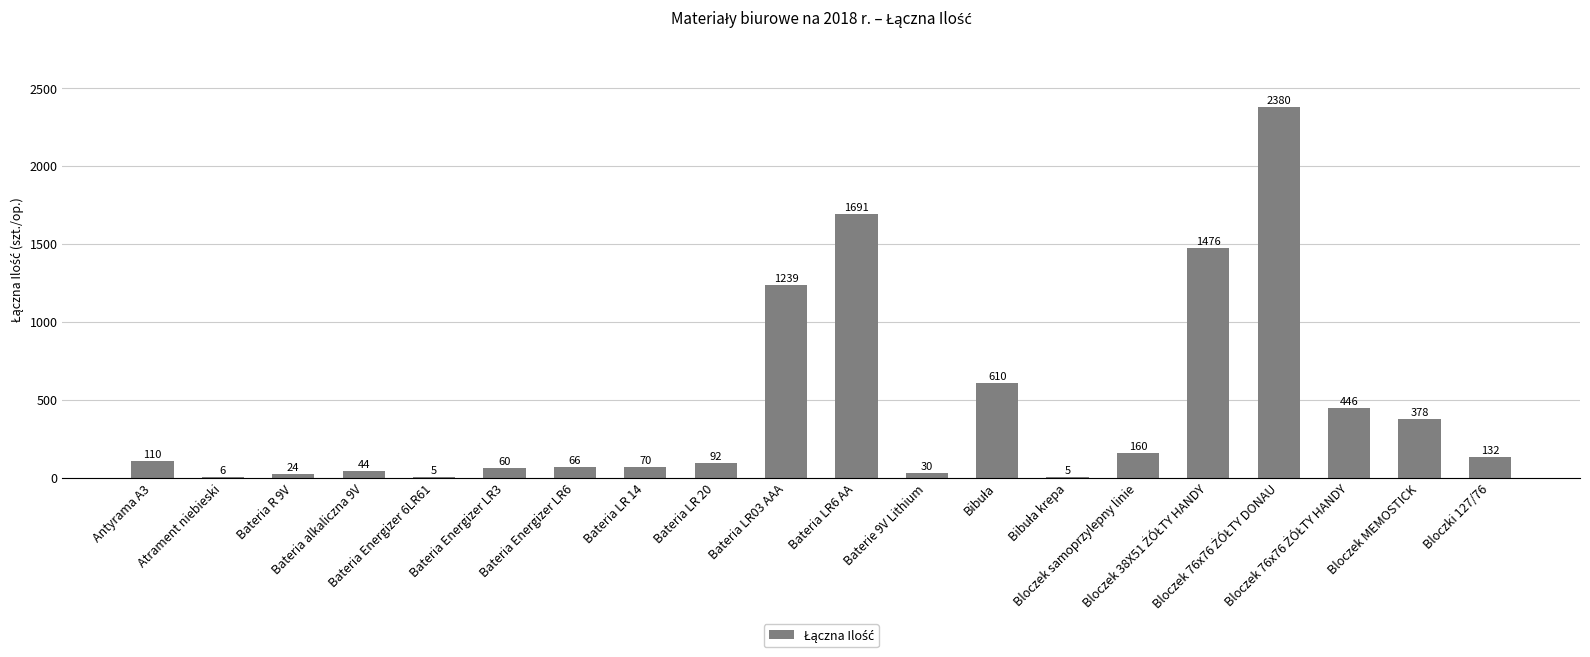

What is the maximum value shown in the chart?

2380